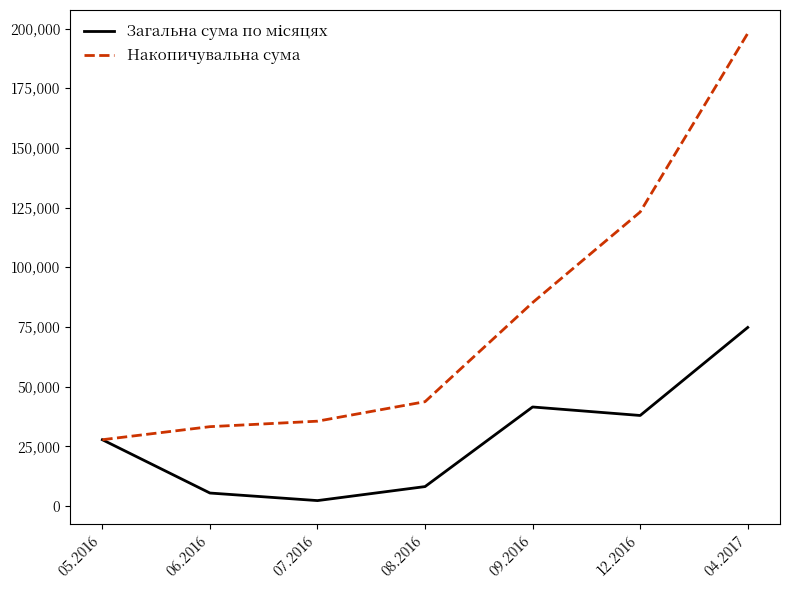

What is the total value across all series at 05.2016?

55588.7